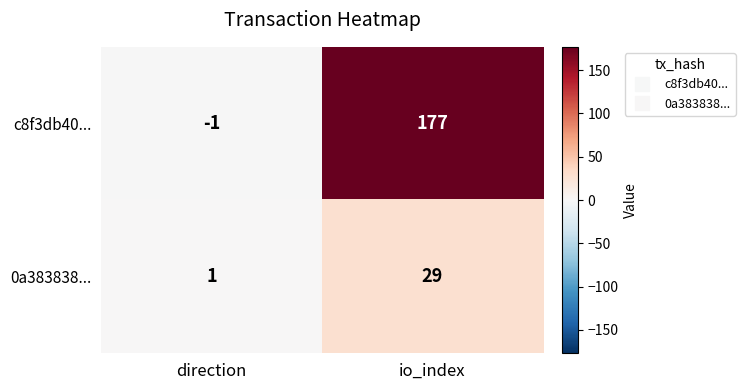

Rank the series by their average value, from highest to lowest.

c8f3db40..., 0a383838...